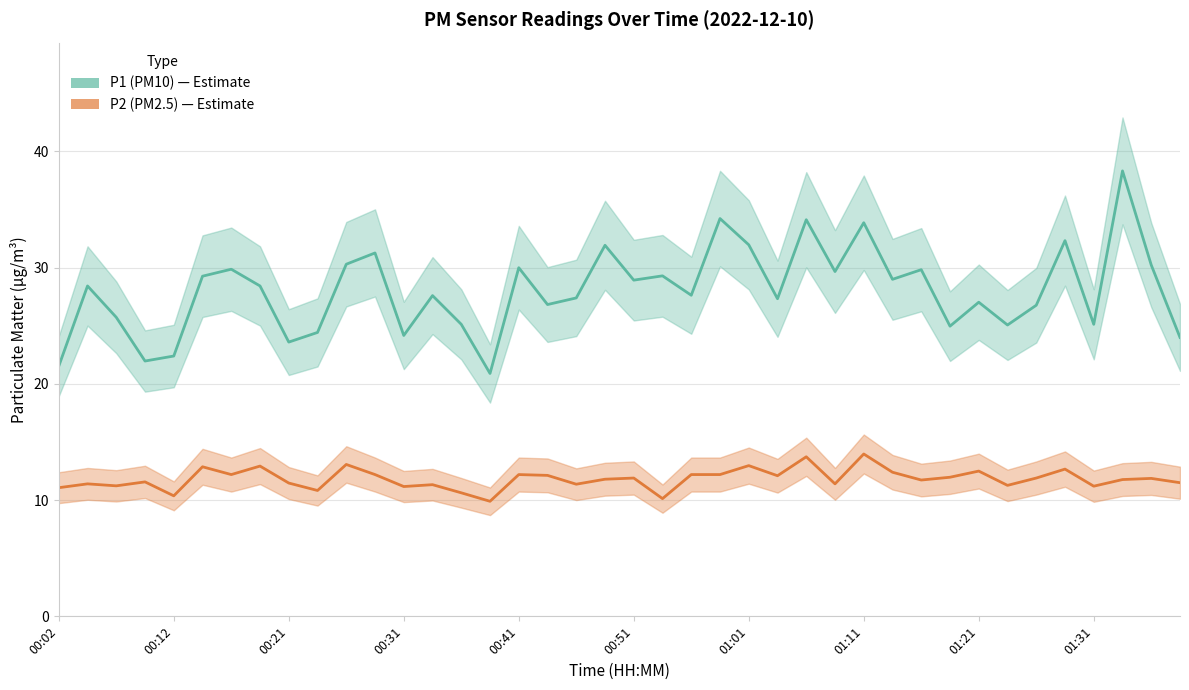

What is the sum of all P1 (PM10) values?

1120.9